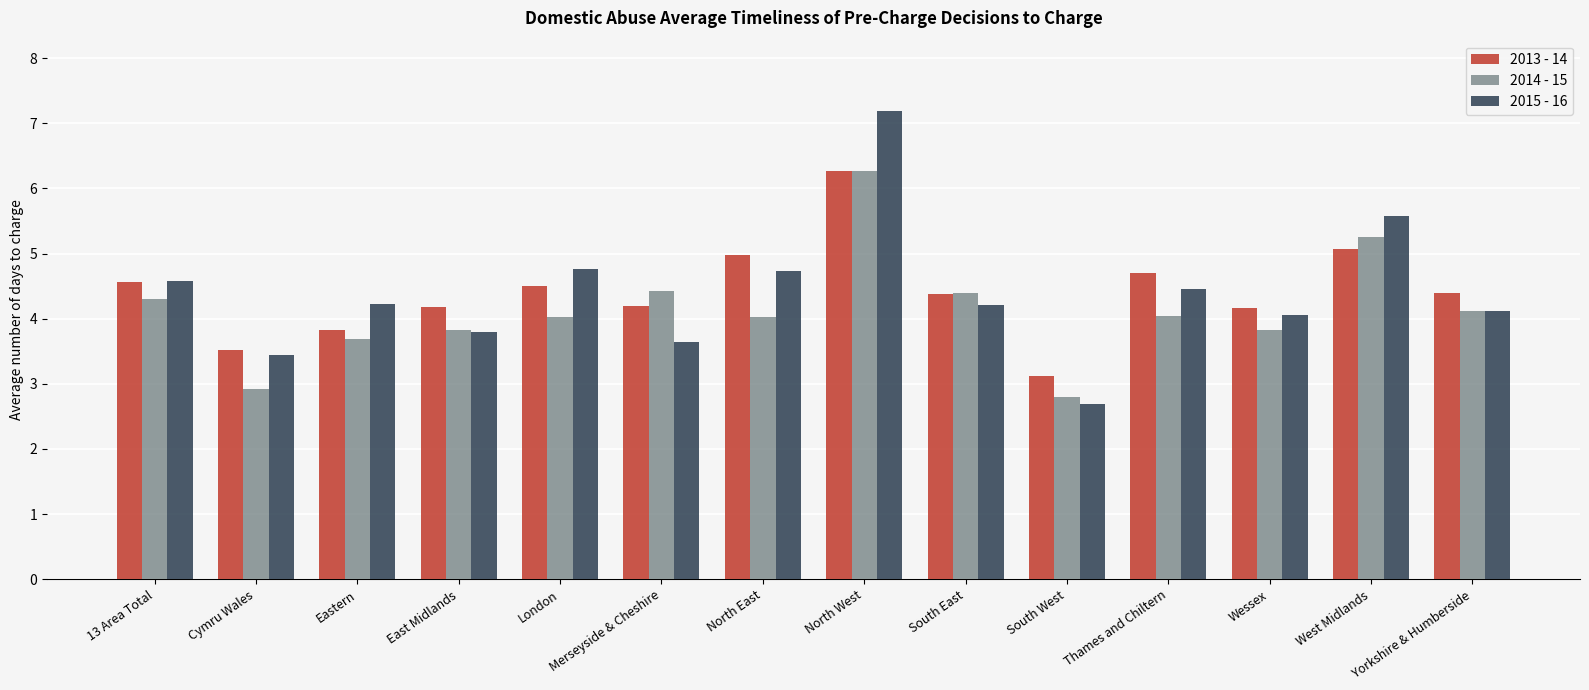

Is the value of 2014 - 15 at North West greater than the value of 2013 - 14 at South West?

Yes